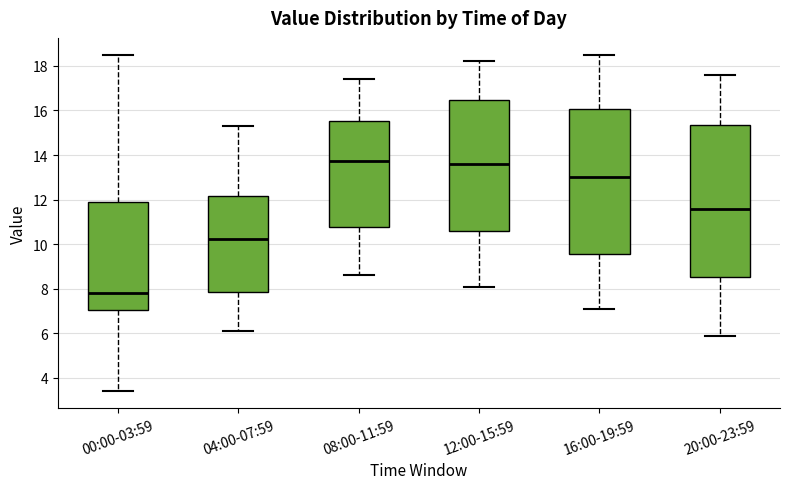

Reading left to right, transcribe this box plot: for each box, give where its median line is, the range the box spans, and where its two whiskers end, as read against the y-axis. The values are not printed on the chart, so give them approximately, as read against the axis.

00:00-03:59: median 7.8, box 7.0 to 11.8, whiskers 3.4 to 18.6
04:00-07:59: median 10.2, box 7.8 to 12.2, whiskers 6.2 to 15.4
08:00-11:59: median 13.8, box 10.8 to 15.6, whiskers 8.6 to 17.4
12:00-15:59: median 13.6, box 10.6 to 16.4, whiskers 8.2 to 18.2
16:00-19:59: median 13.0, box 9.6 to 16.0, whiskers 7.2 to 18.6
20:00-23:59: median 11.6, box 8.6 to 15.4, whiskers 6.0 to 17.6